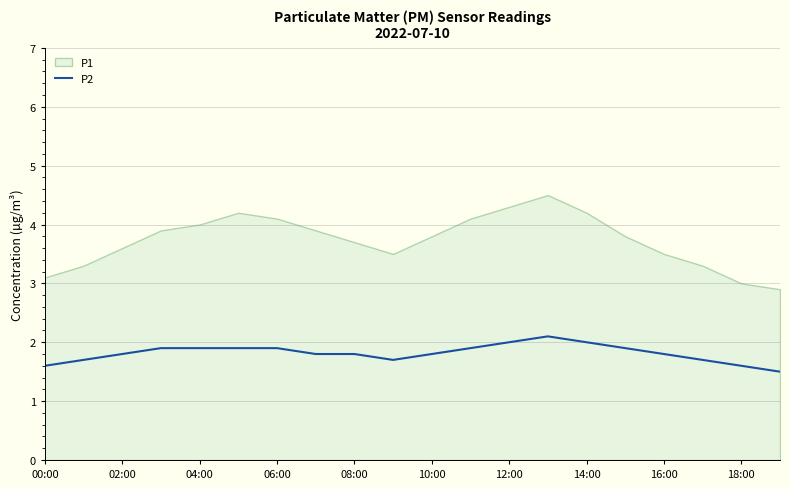

What is the sum of all values?

36.3